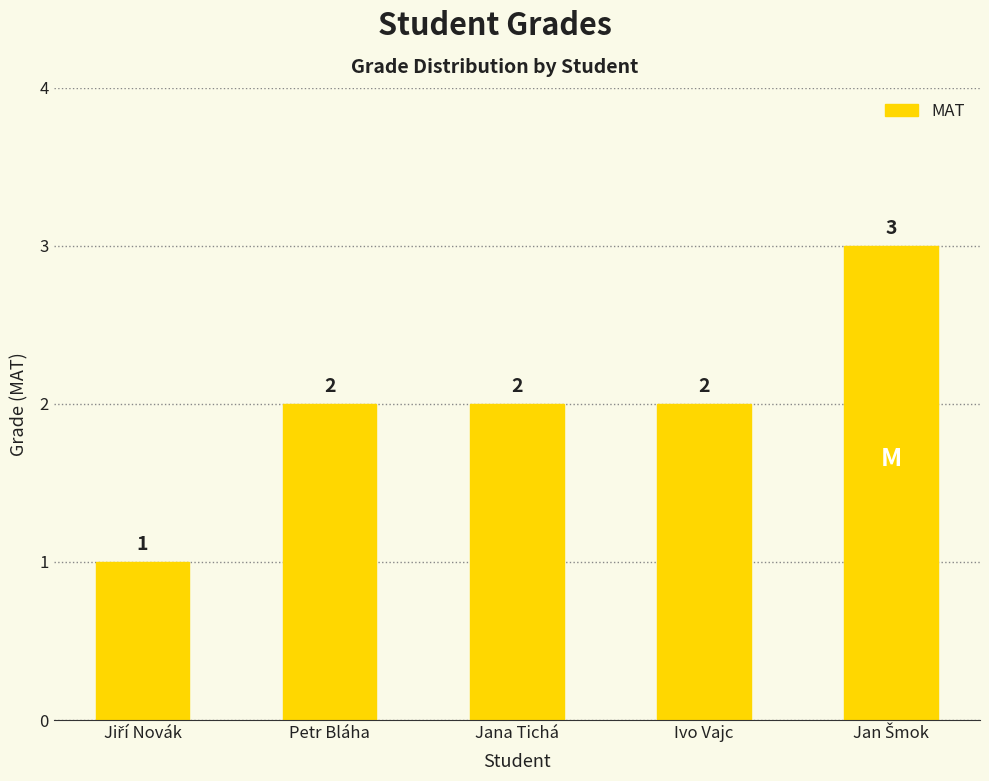

What is the maximum value shown in the chart?

3